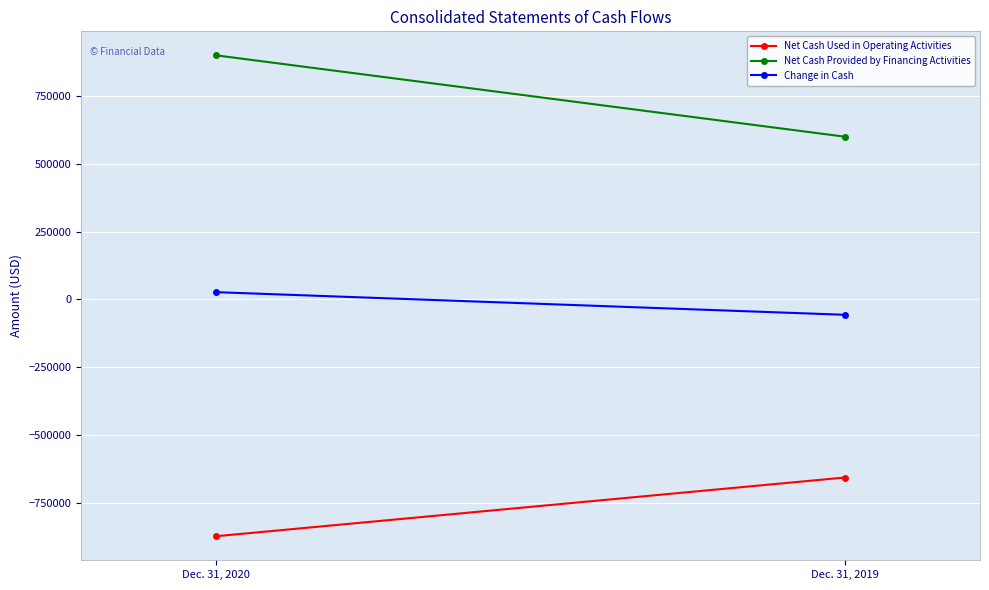

Which series changed the most between Dec. 31, 2020 and Dec. 31, 2019?

Net Cash Provided by Financing Activities